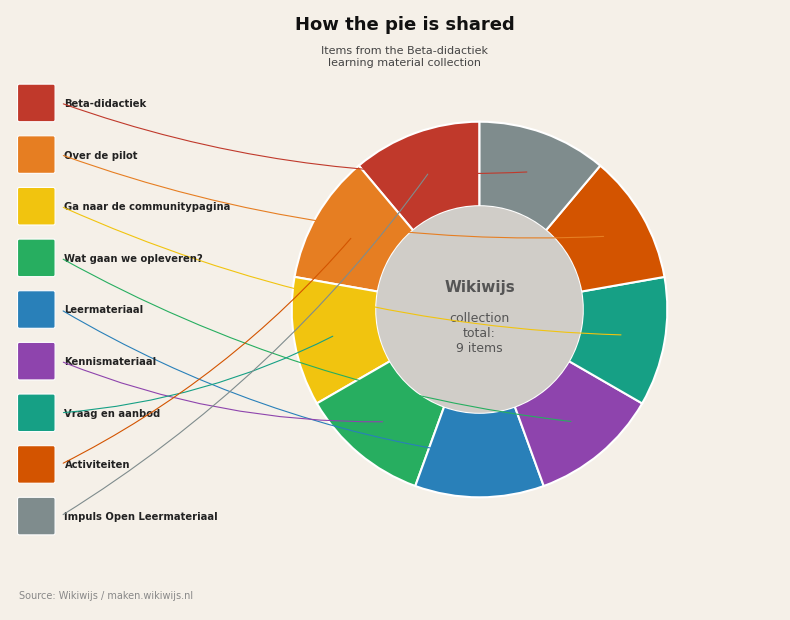

Does any single category account for the majority?

No